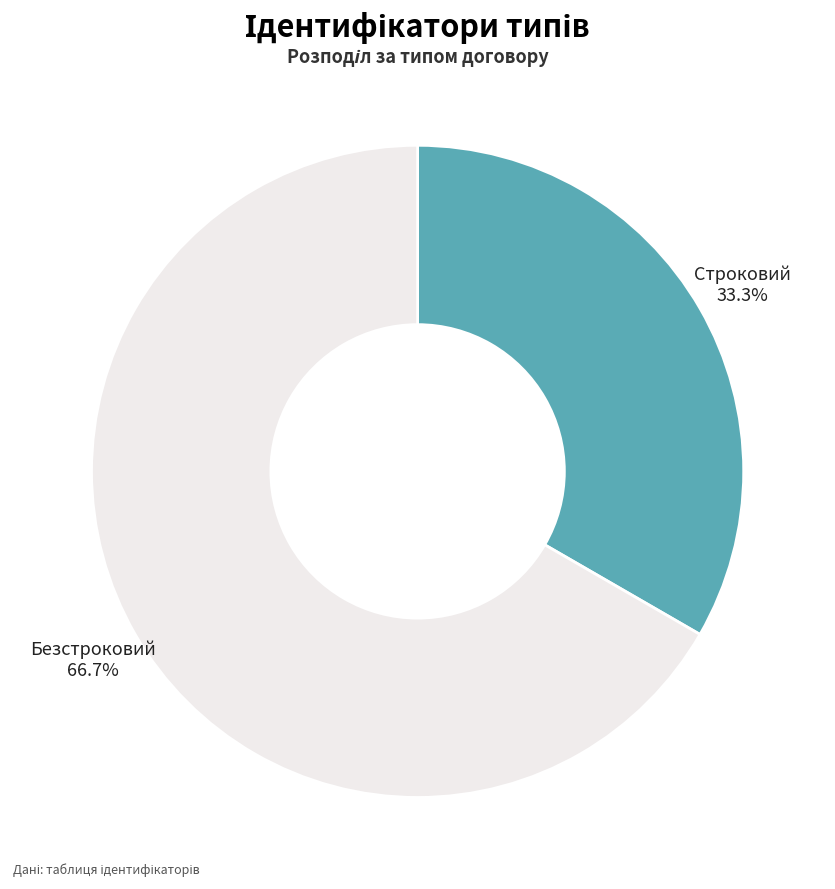

What is the smallest slice in the pie chart?

Строковий